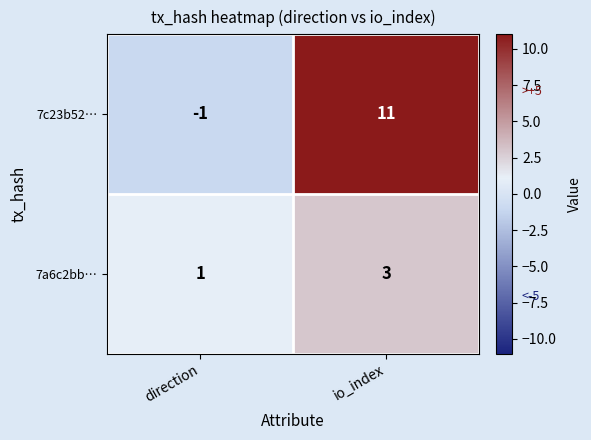

The value of 7a6c2bb… at io_index is 4. True or false?

False